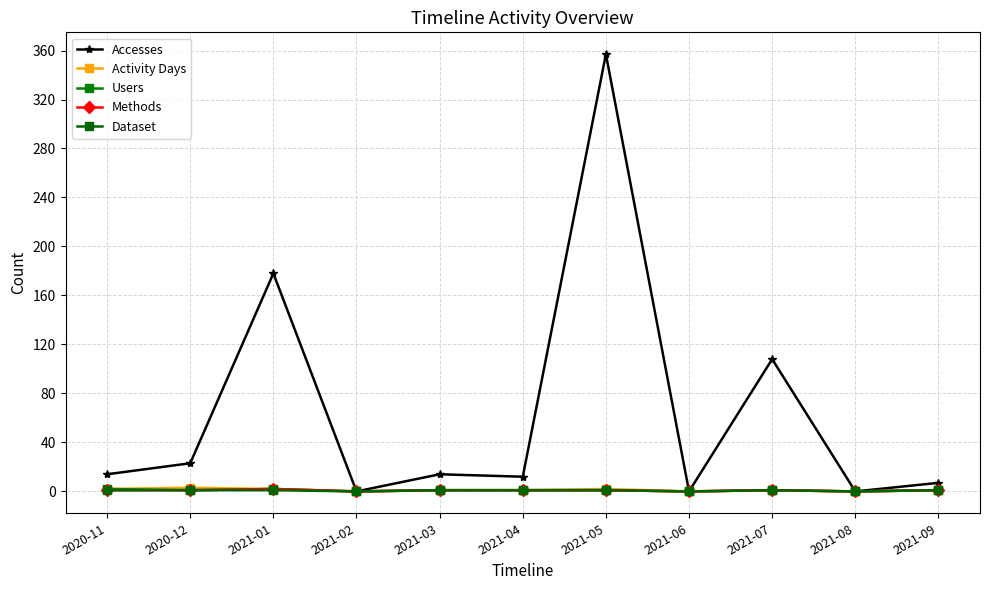

Reading left to right, what are all the values shown in this chart?

Accesses: 14	23	178	0	14	12	357	0	108	0	7
Activity Days: 2	3	2	0	1	1	2	0	1	0	1
Users: 2	1	2	0	1	1	1	0	1	0	1
Methods: 1	1	2	0	1	1	1	0	1	0	1
Dataset: 1	1	1	0	1	1	1	0	1	0	1